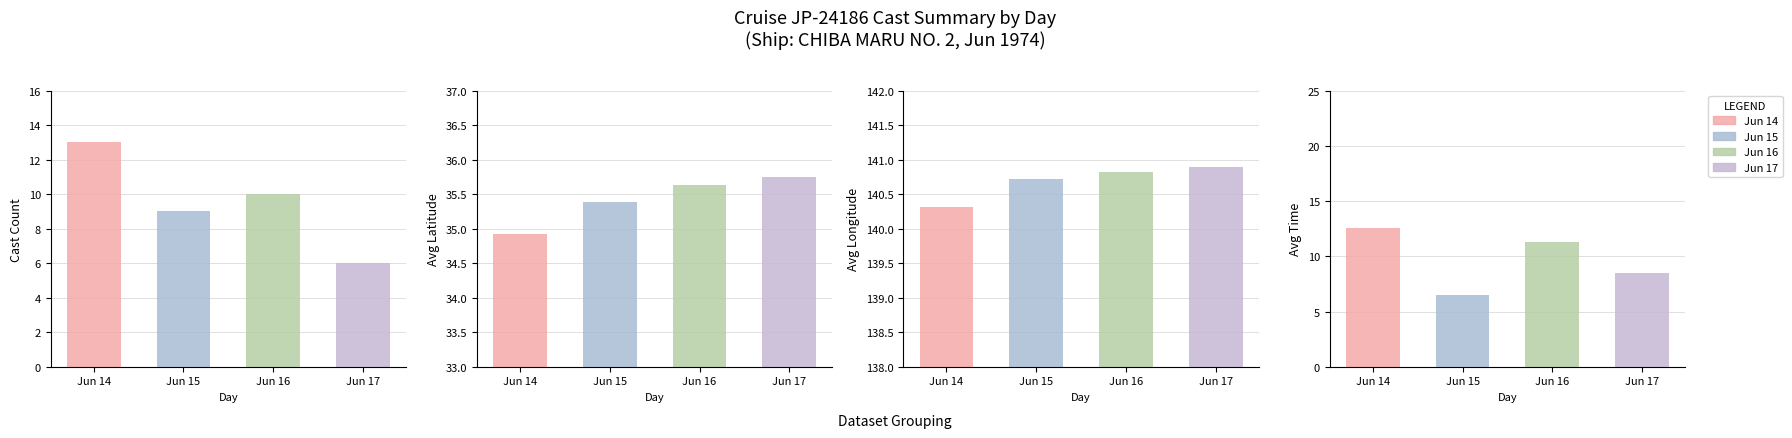

Between Avg Time and Cast Count, which is larger?

Cast Count